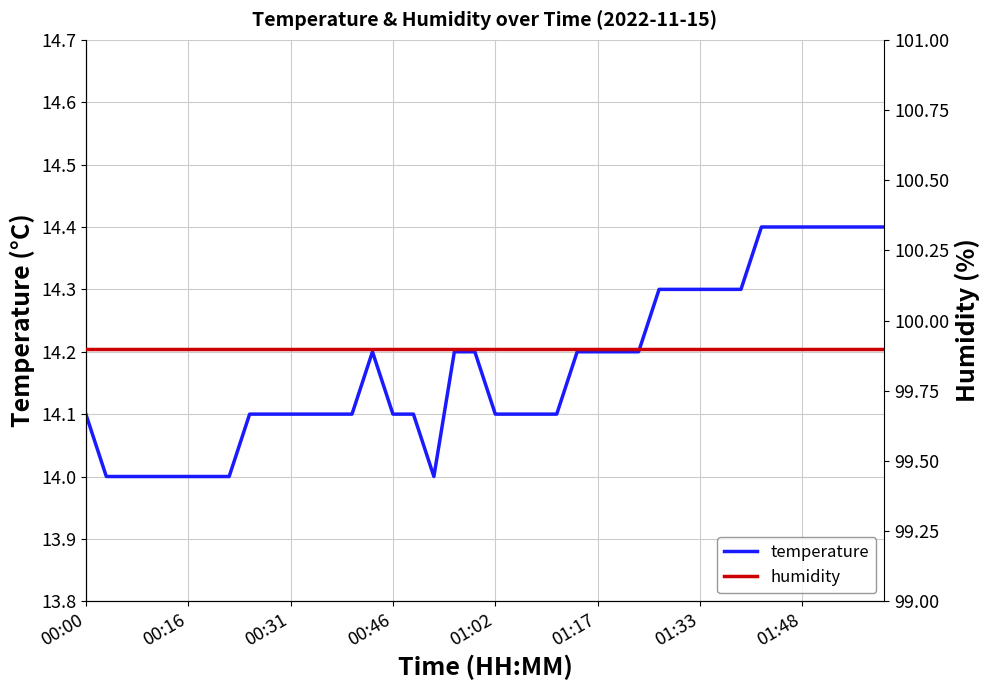

True or false: temperature has more than 2 interior local peaks.

False